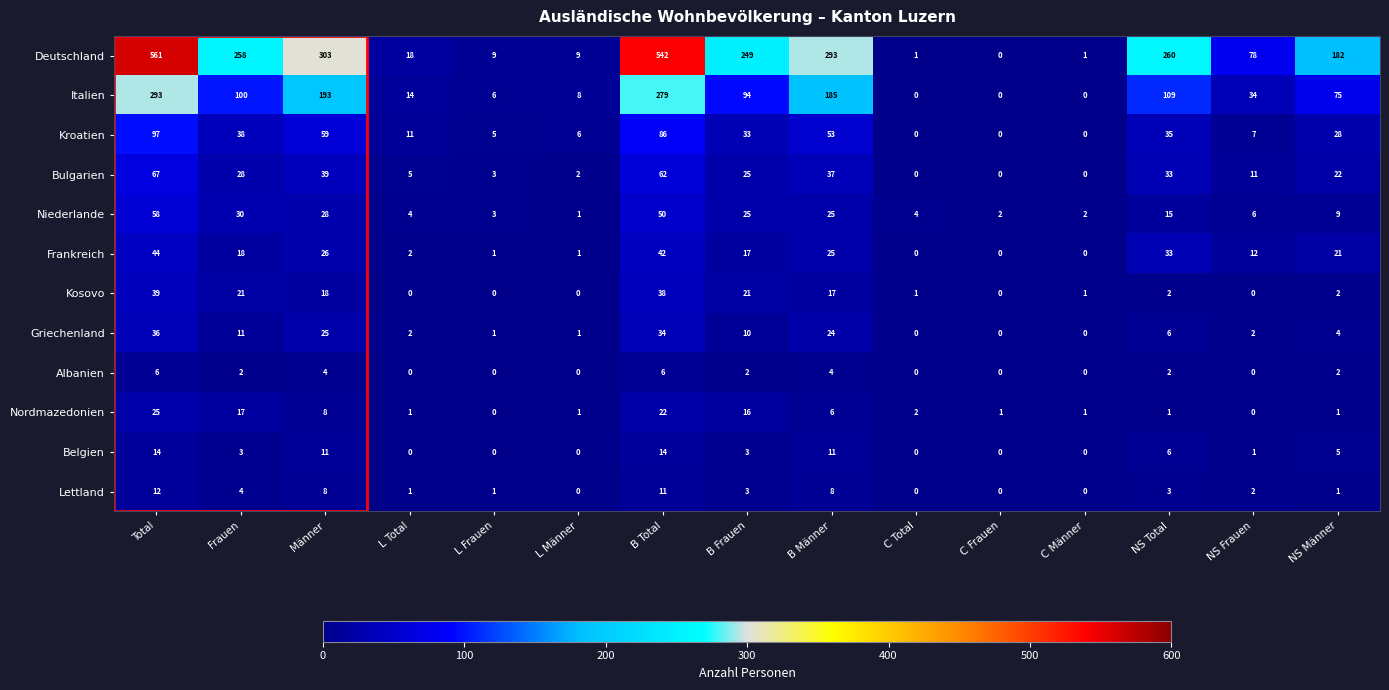

The Frankreich series shows 2 at L Total. True or false?

True